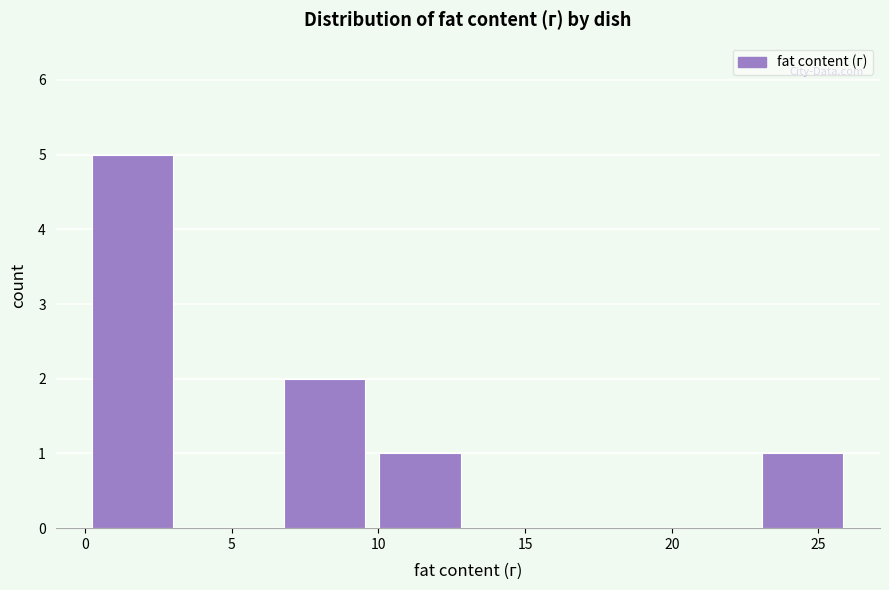

What is the height of the bar covering 0.0 to 3.5 on the x-axis? Neither the bar edges nor the heights are printed on the chart, so give them approximately, as read against the axes.

5